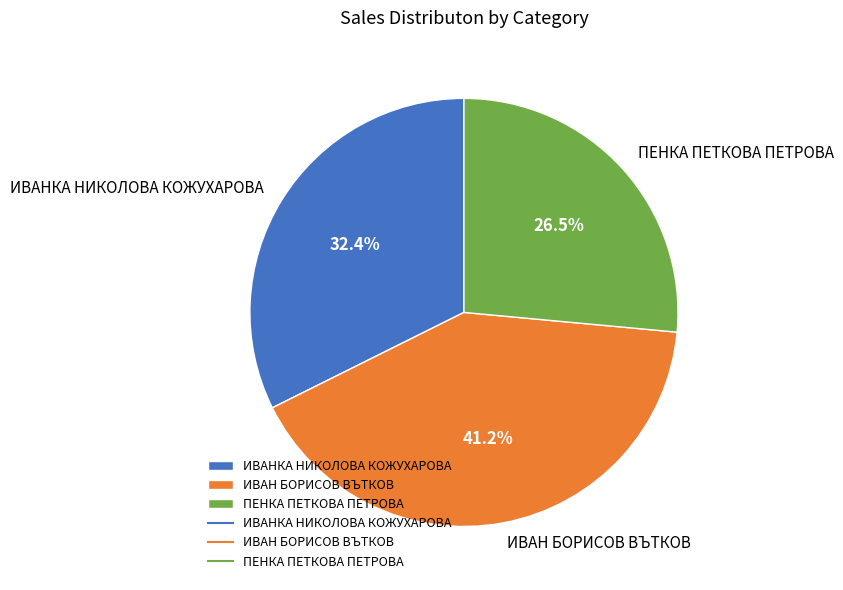

To the nearest percent, what is the difference between the largest and smallest slice percentages?

15%